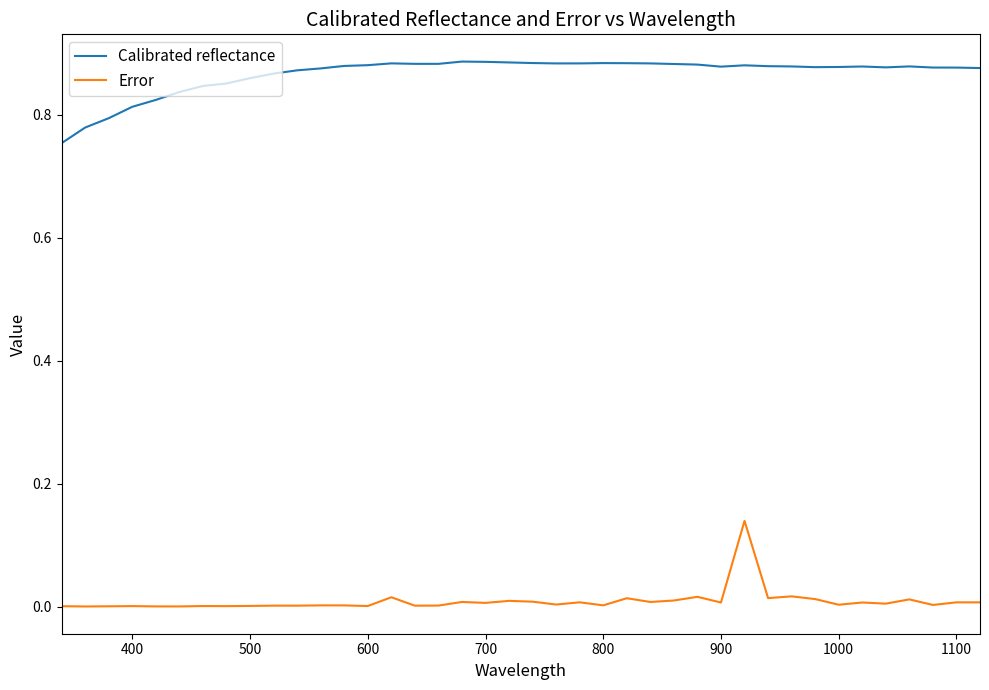

True or false: Calibrated reflectance and Error cross at least once.

False